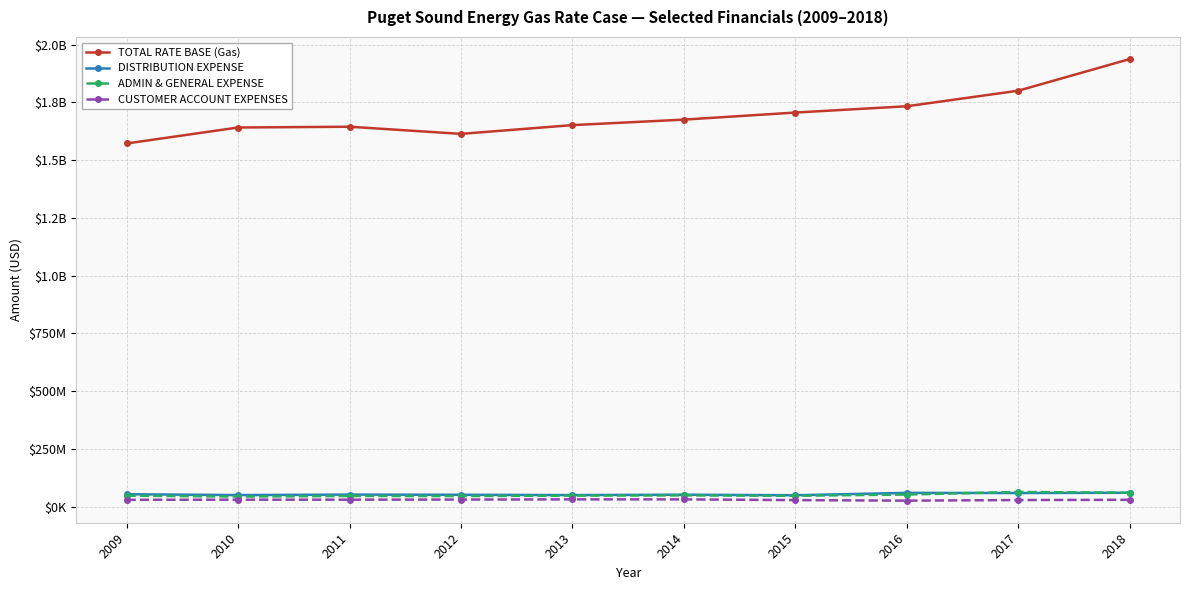

Reading left to right, transcribe all the data shown in this chart.

TOTAL RATE BASE (Gas): 2009=1572071993.0	2010=1641247346.0	2011=1644558987.0	2012=1613676825.1	2013=1651590189.5	2014=1675371022.5	2015=1706005751.4	2016=1733198380.1	2017=1800604329.6	2018=1937609292.4
DISTRIBUTION EXPENSE: 2009=53931603.0	2010=50238405.0	2011=52286164.0	2012=51578669.1	2013=50241924.6	2014=51905731.8	2015=49550744.2	2016=59765033.7	2017=59084501.8	2018=60174168.1
ADMIN & GENERAL EXPENSE: 2009=47738387.0	2010=43671399.0	2011=46383523.3	2012=45907620.2	2013=48006093.0	2014=48861723.0	2015=47159453.2	2016=52634913.1	2017=63712642.0	2018=60504456.6
CUSTOMER ACCOUNT EXPENSES: 2009=29814128.0	2010=30338662.0	2011=30371781.6	2012=30792302.2	2013=31660511.0	2014=31631336.9	2015=28464952.7	2016=26126572.0	2017=28760695.6	2018=29734325.0